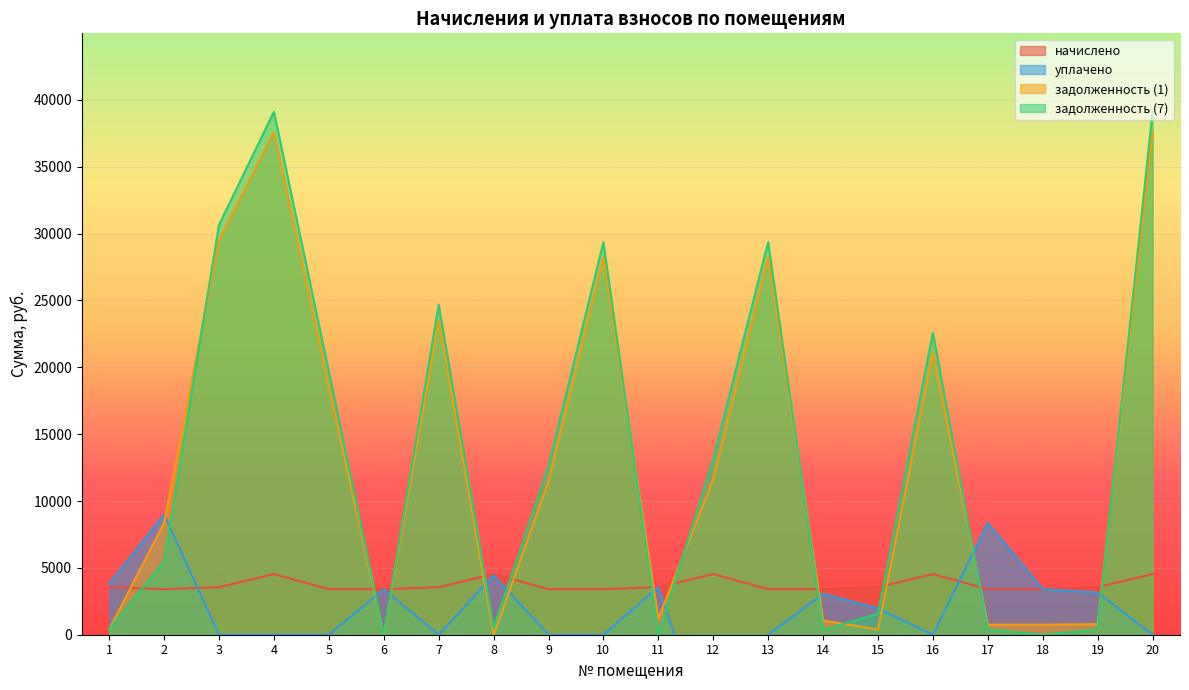

What is the difference between the highest and lowest values at 10?

29367.6